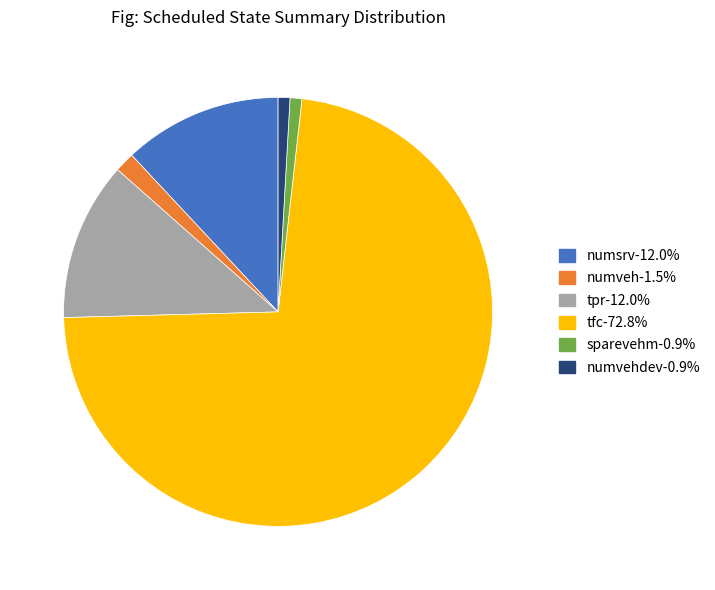

Is there a majority slice in this chart?

Yes